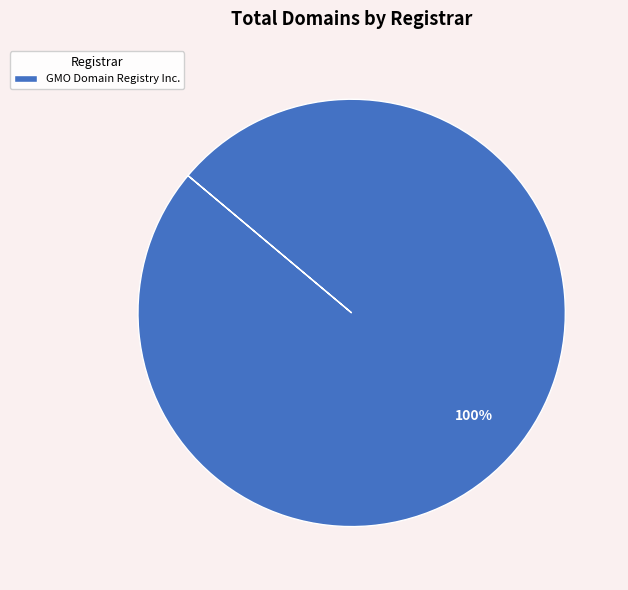

The GMO Domain Registry Inc. slice represents 100% of the pie. True or false?

True